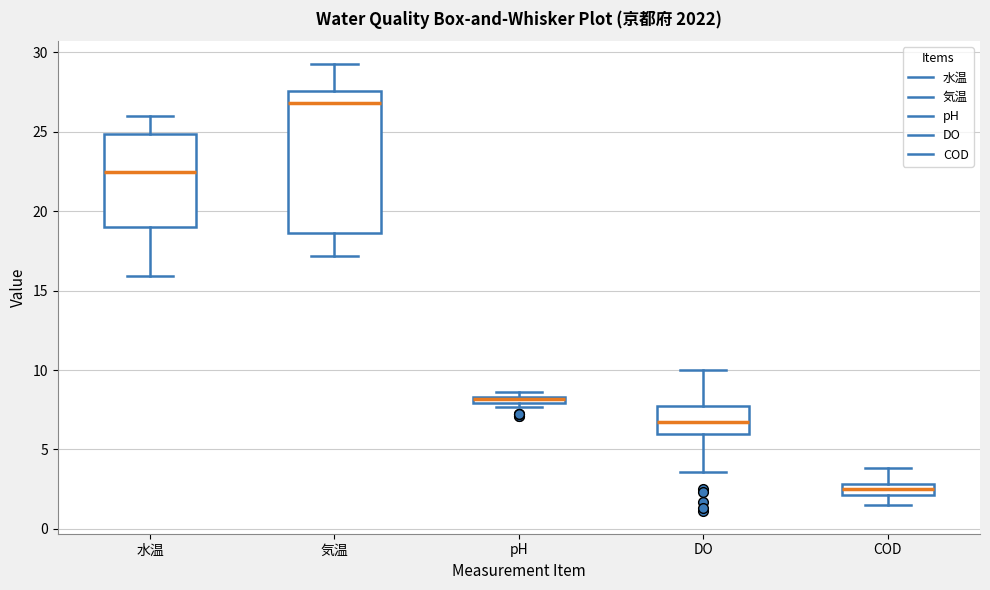

Which box is the tallest, from its lower edge to its upper edge?

気温